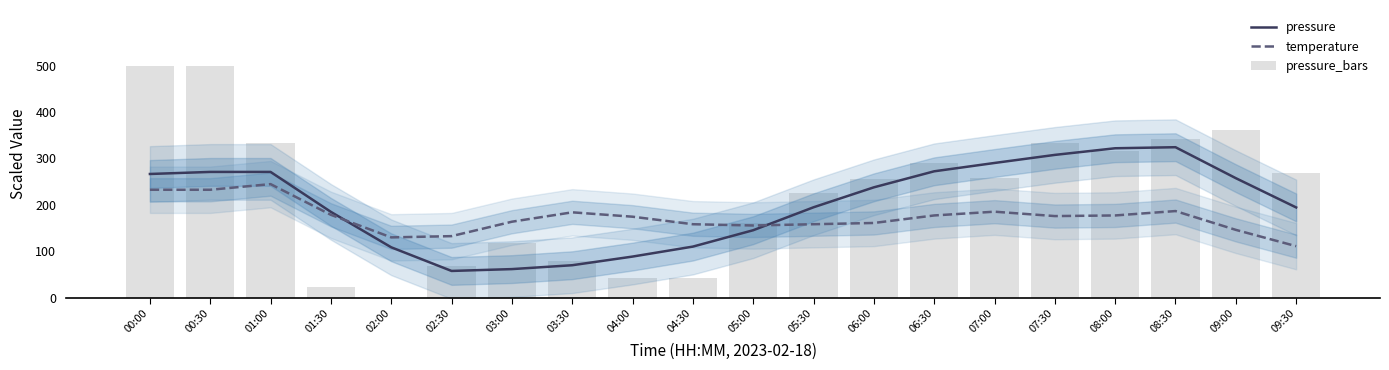

How many data points does each series have?

20